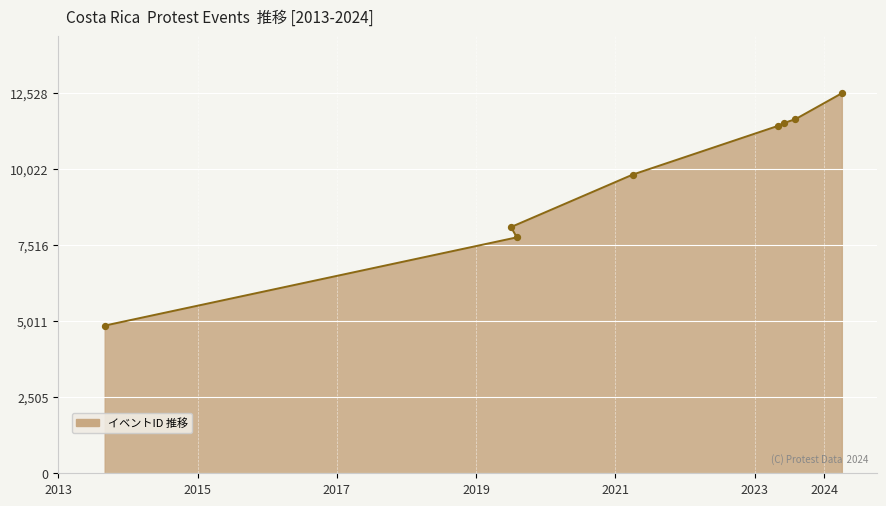

What is the ratio of the value at 2023-06-21 to the value at 2013-09-20?

2.4